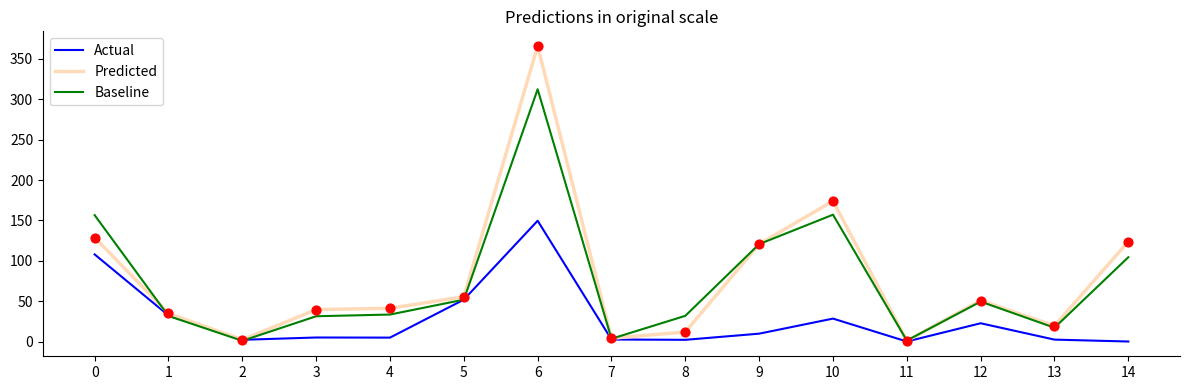

At which category is the sum across all series the highest?

6